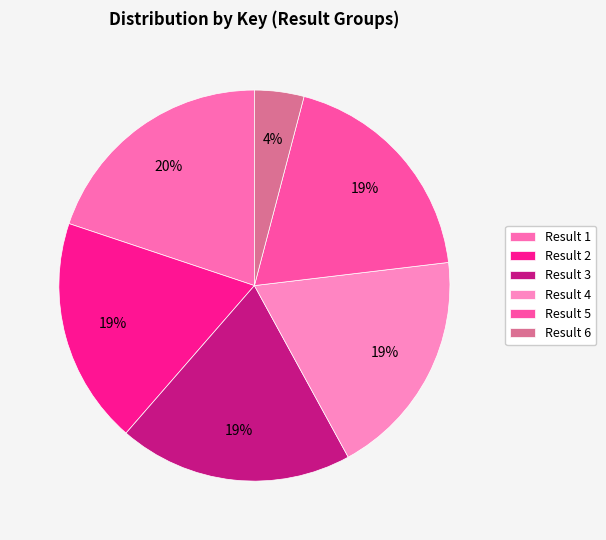

How many slices are in this pie chart?

6